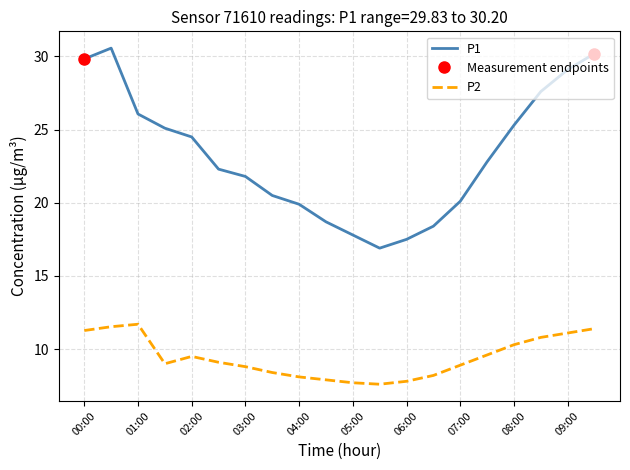

What is the highest value of the P2 series?

11.7